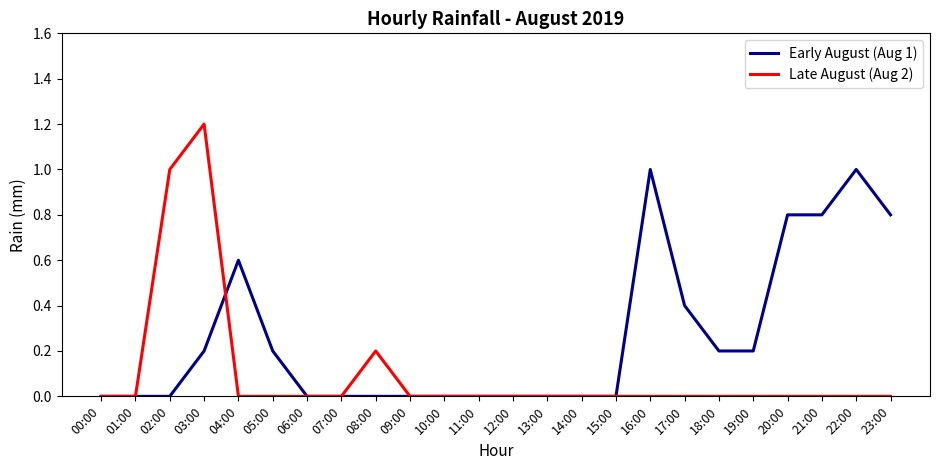

How many lines are shown in the chart?

2